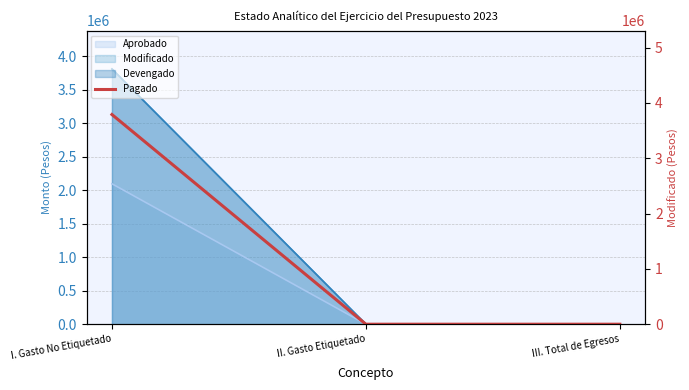

What is the sum of all values?

3790744.2